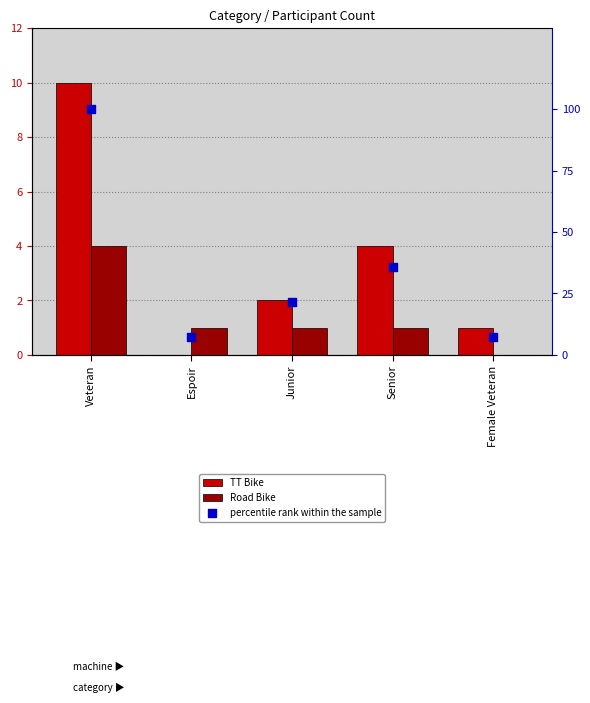

What is the total value across all series at Senior?

40.7